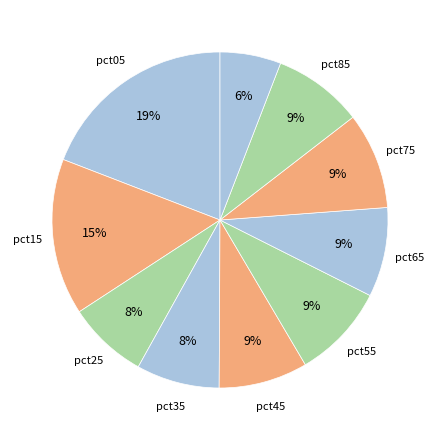

Rank the categories by value from lowest to highest.

pct95, pct25, pct35, pct45, pct65, pct85, pct55, pct75, pct15, pct05